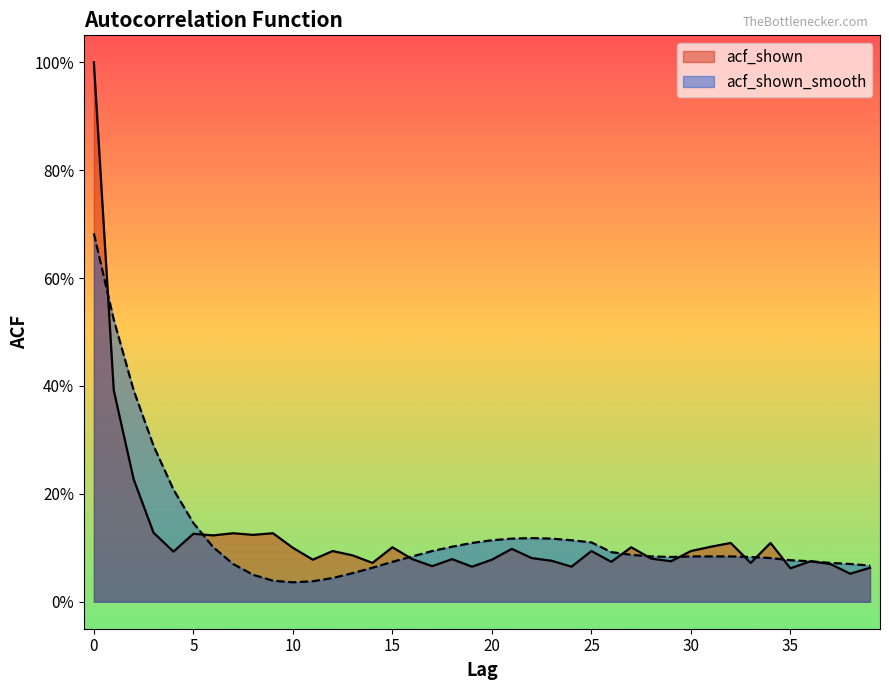

What is the maximum value for acf_shown?

1.0